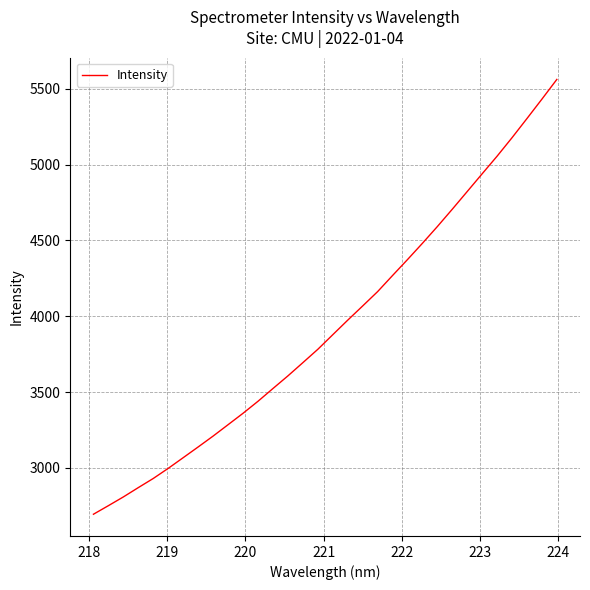

What is the difference between the maximum and minimum values?

2865.6